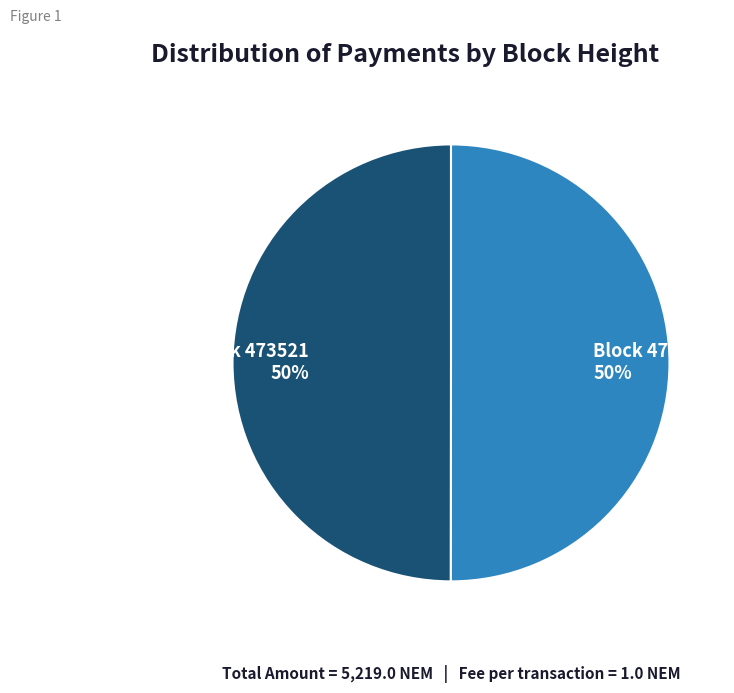

To the nearest percent, what is the average slice percentage?

50%